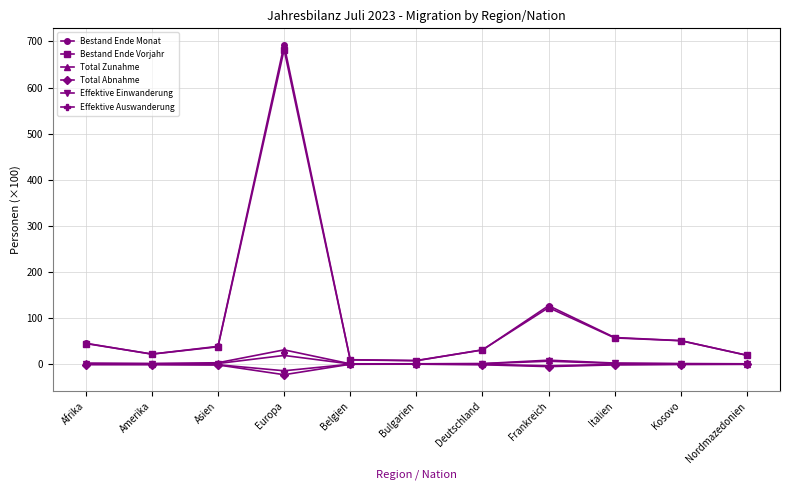

At which category does Bestand Ende Monat reach its first local peak?

Europa